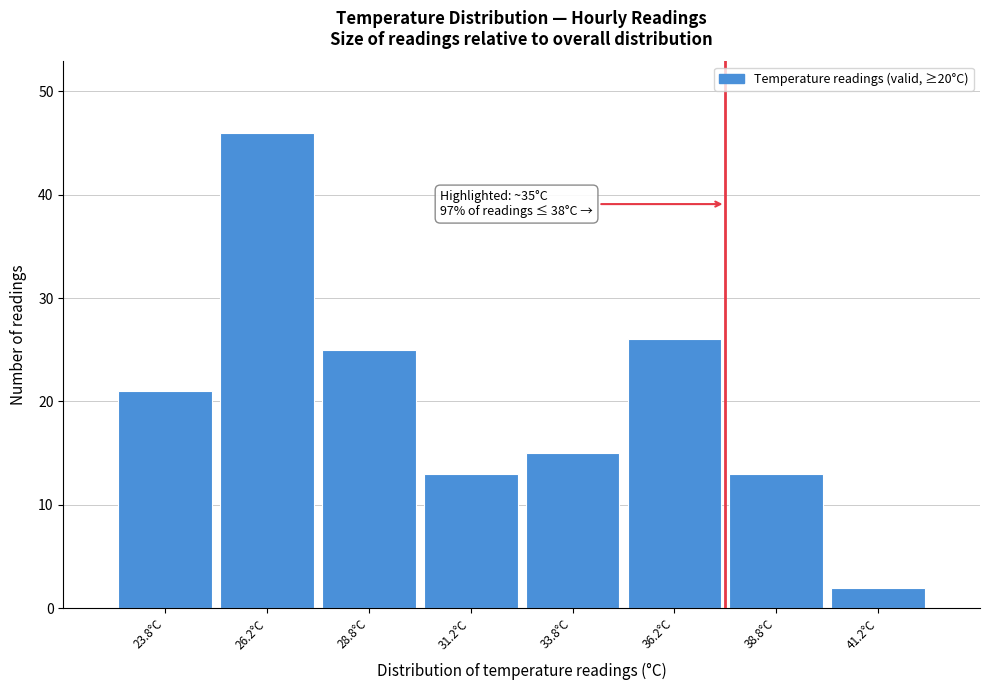

Over which range of the x-axis is the bar tallest?

25.0 to 27.5